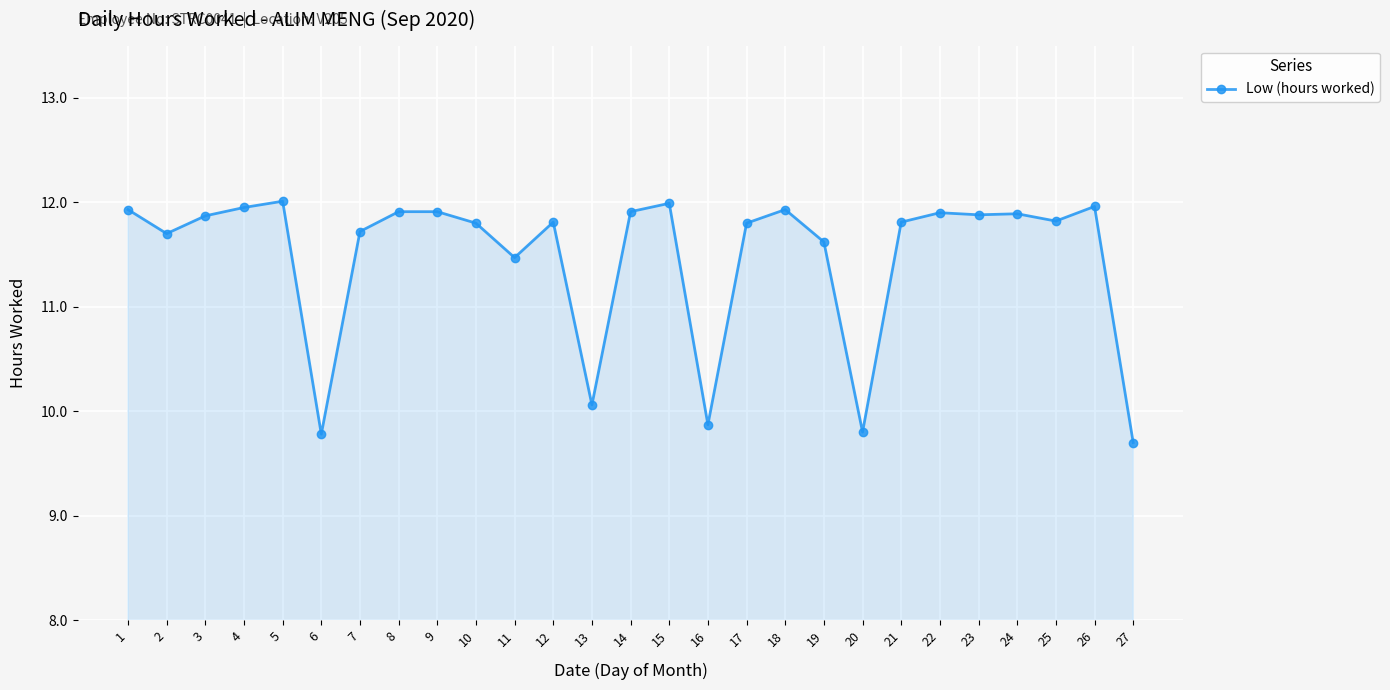

How many lines are shown in the chart?

1